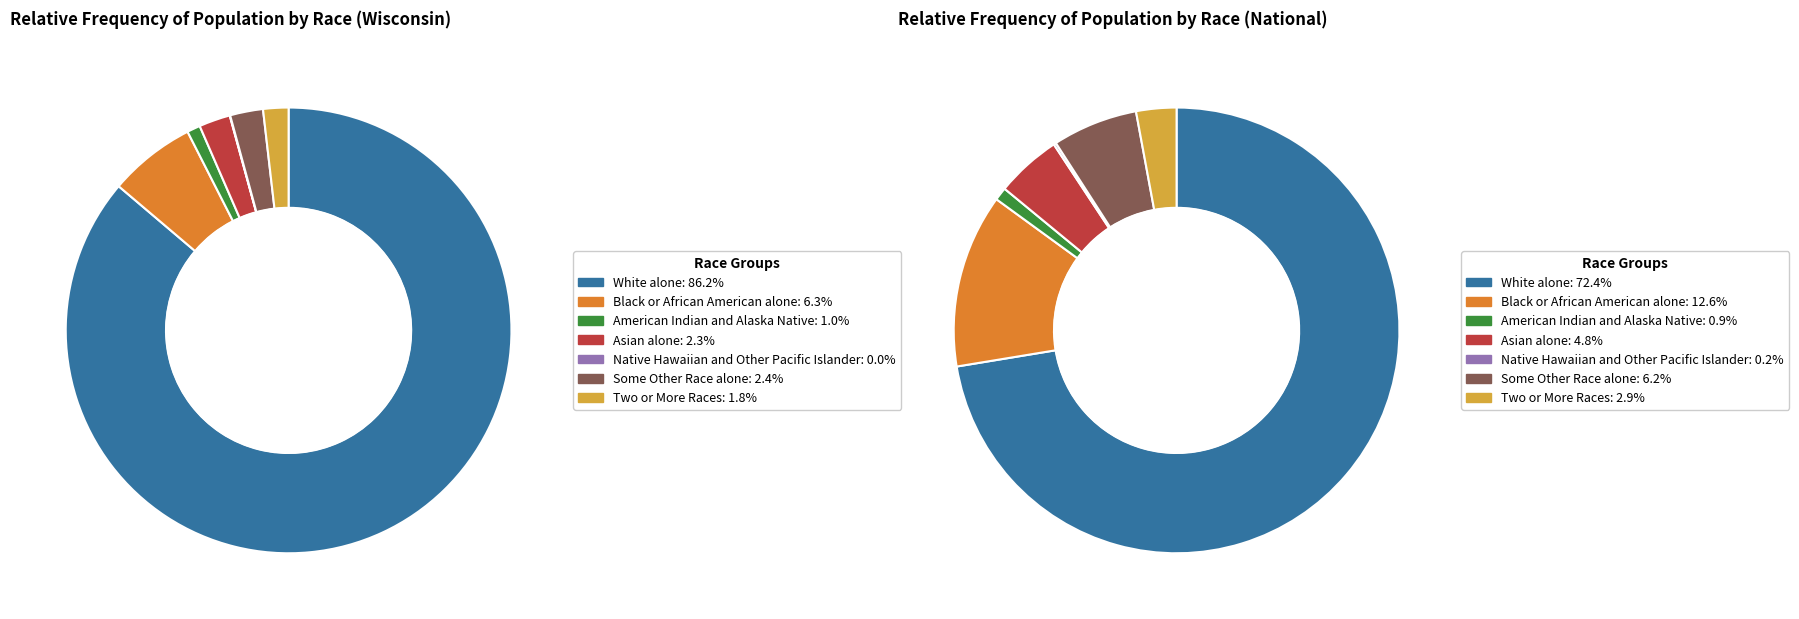

Does Asian alone account for over 50% of the chart?

No